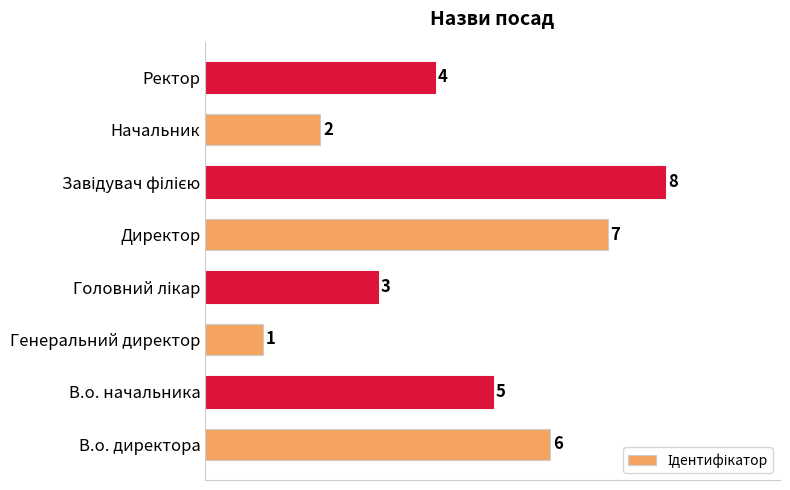

Between В.о. директора and Начальник, which is larger?

В.о. директора